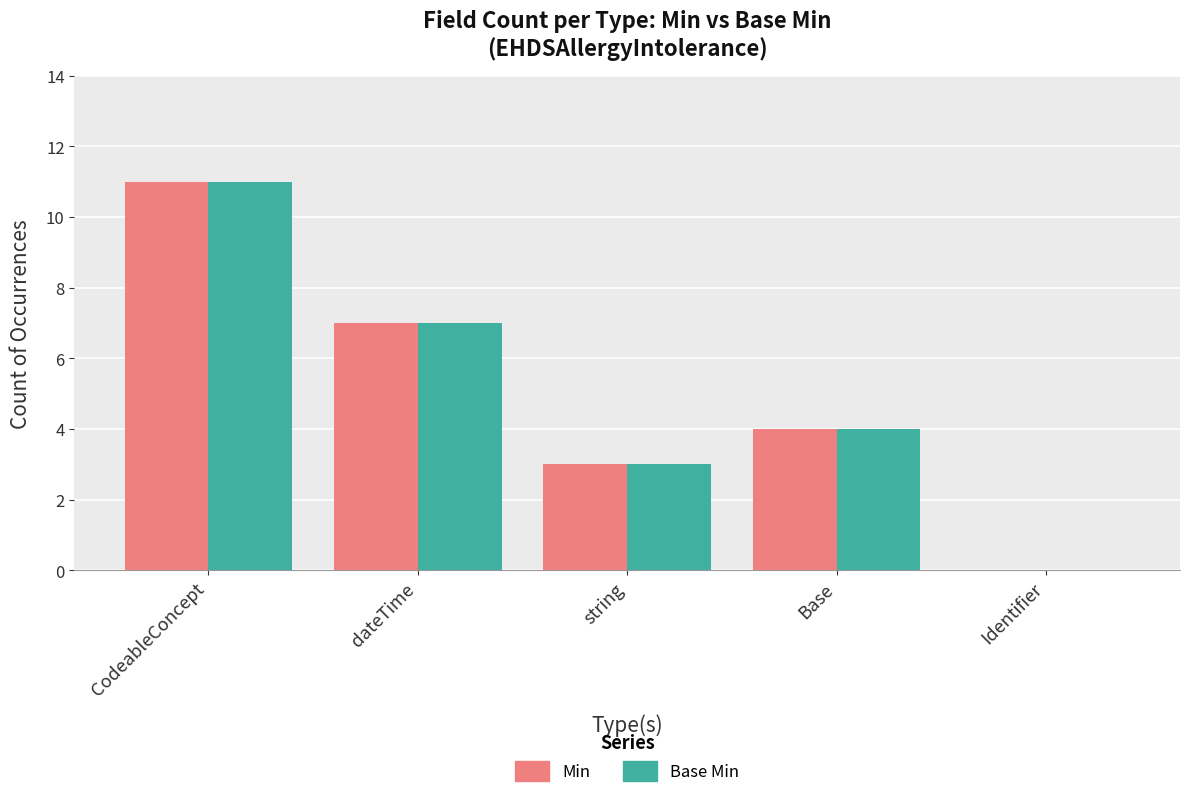

What are all the series names shown in the legend?

Min, Base Min